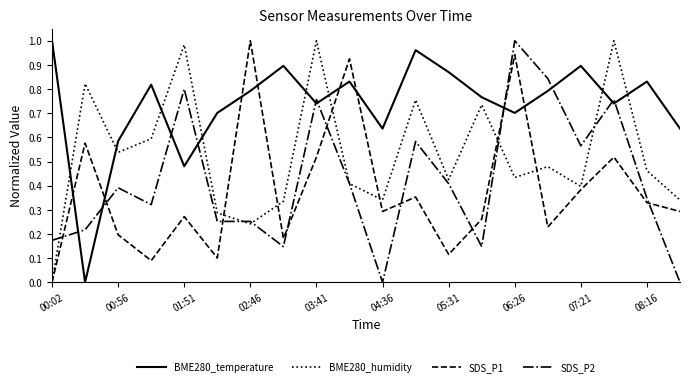

True or false: BME280_temperature and BME280_humidity intersect in this chart.

True